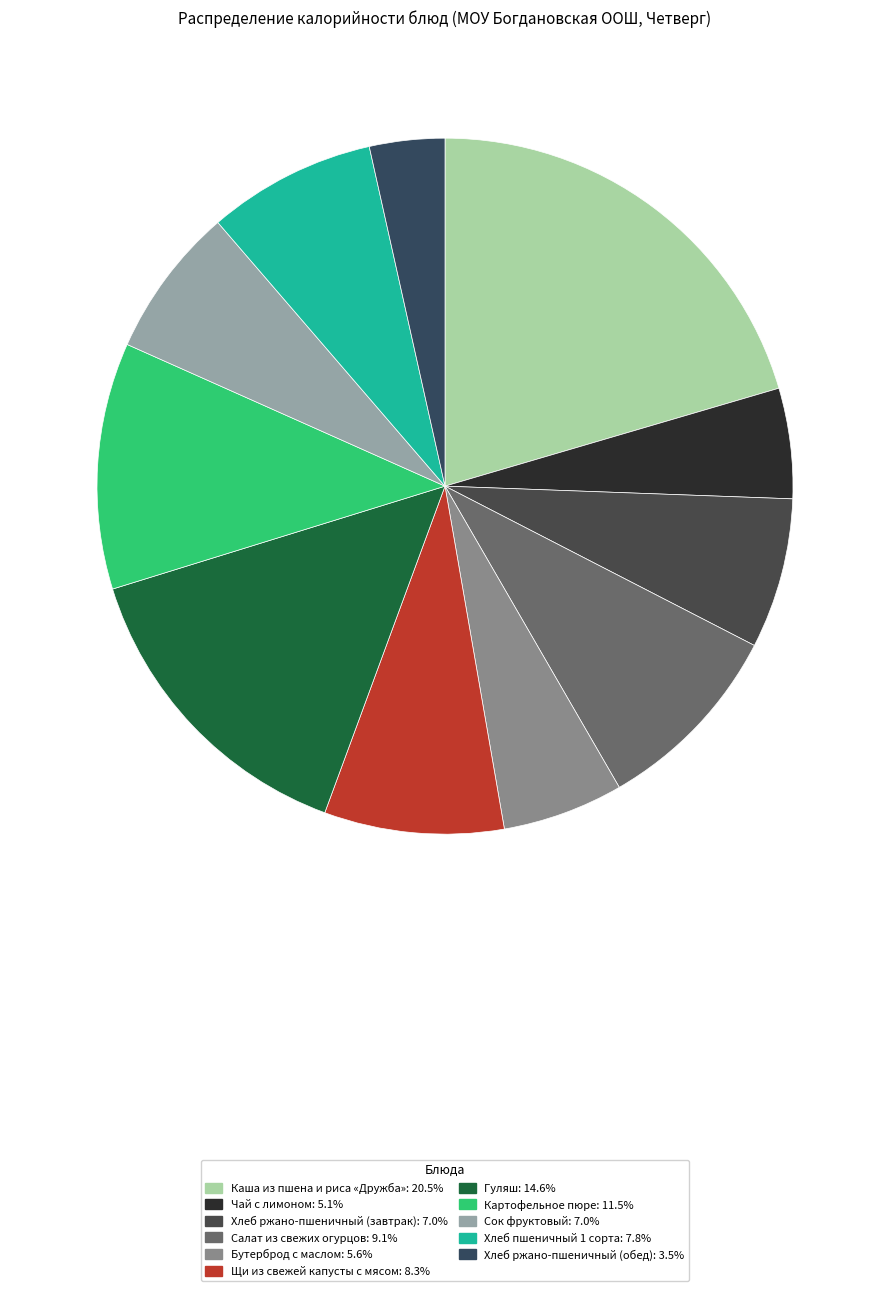

Is Бутерброд с маслом the majority of the pie?

No